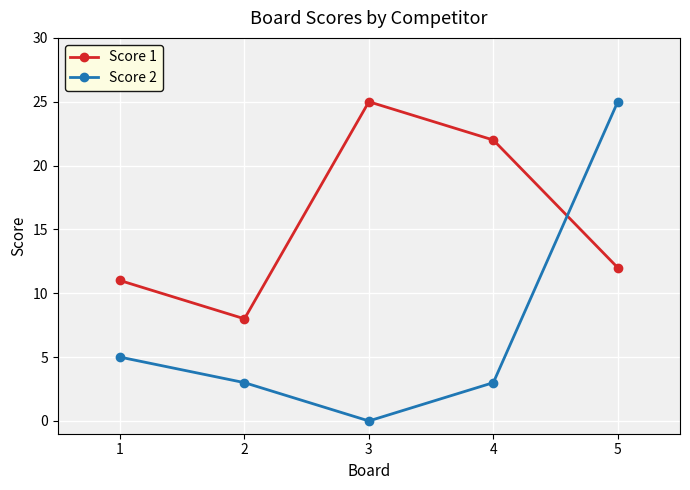

Where do Score 1 and Score 2 first cross each other?

4 and 5